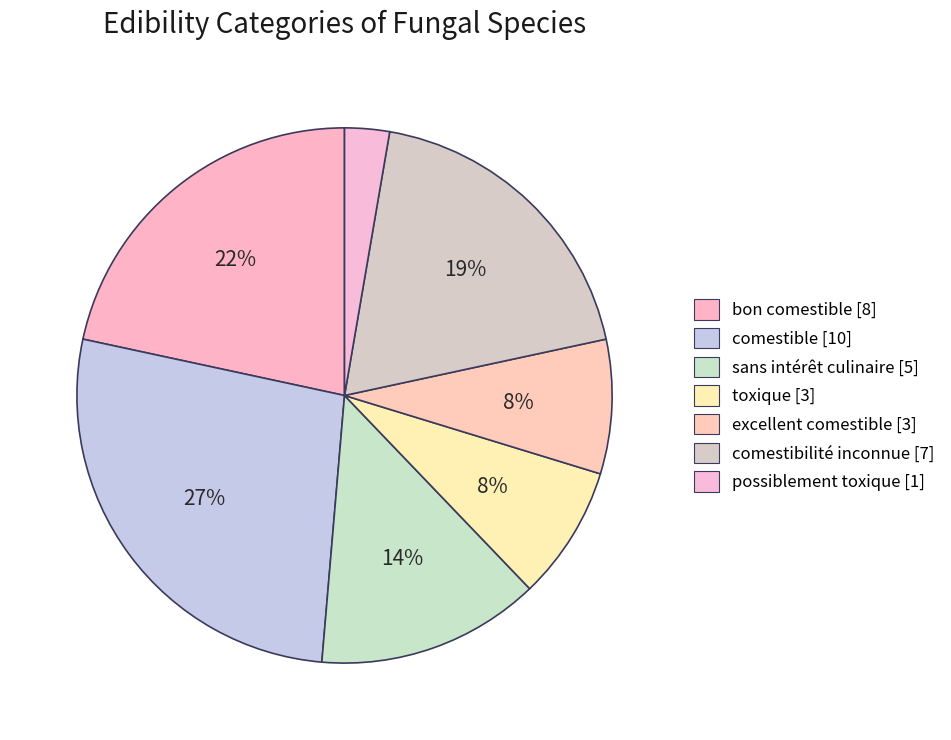

Count the number of slices in the pie.

7